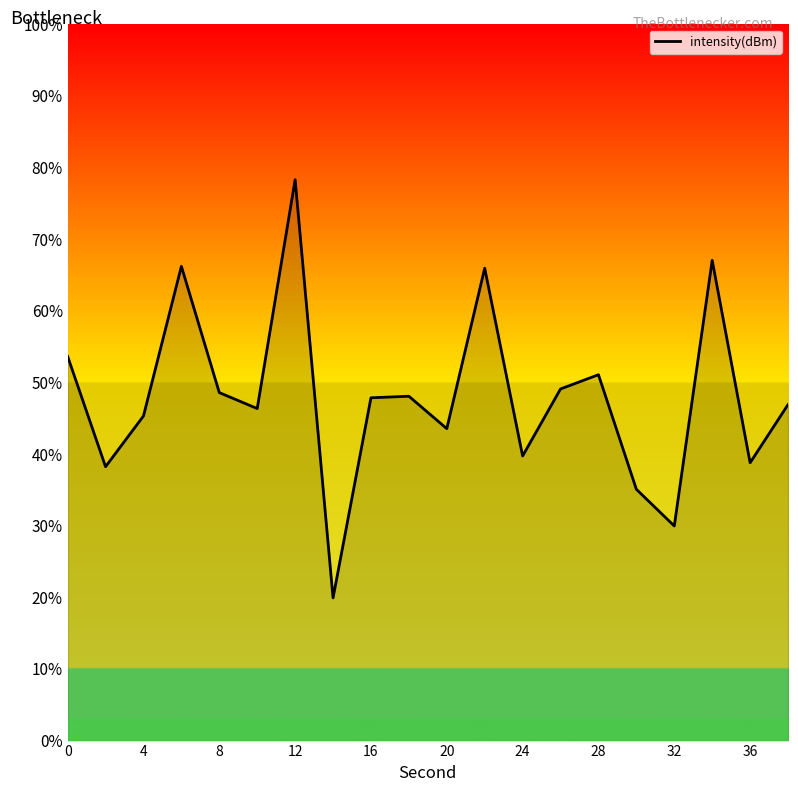

How many distinct data groups are displayed?

1